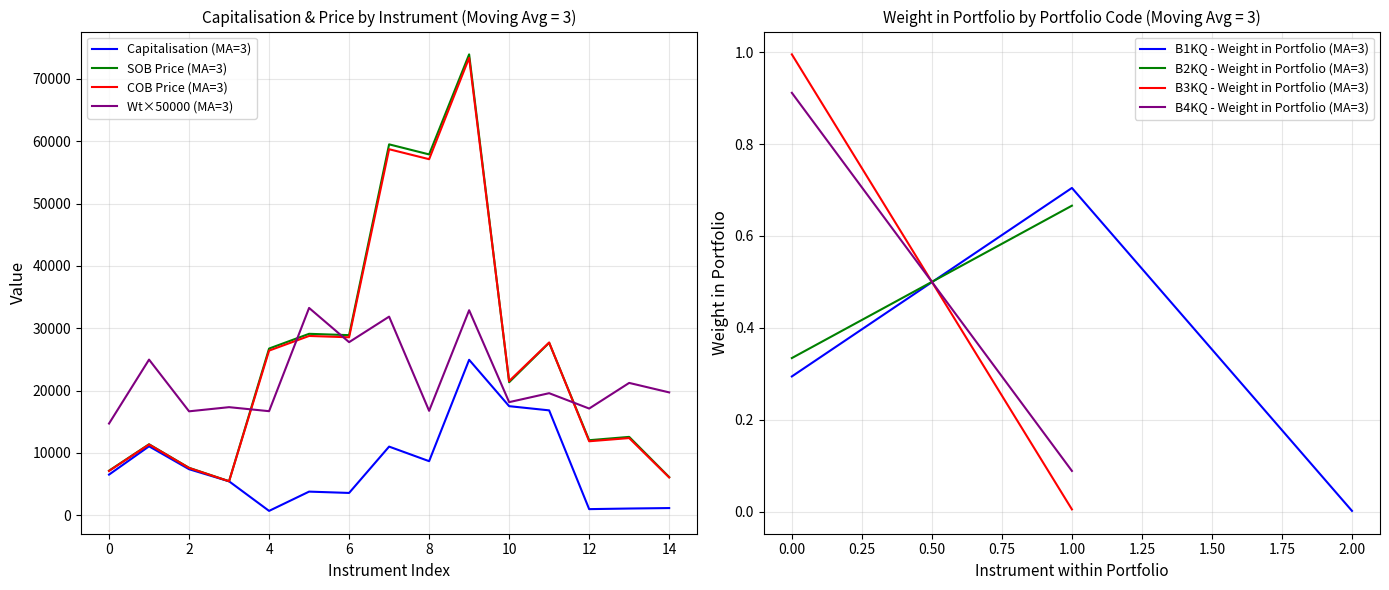

Is it true that COB Price (MA=3) equals 12049.0 at 0?

False